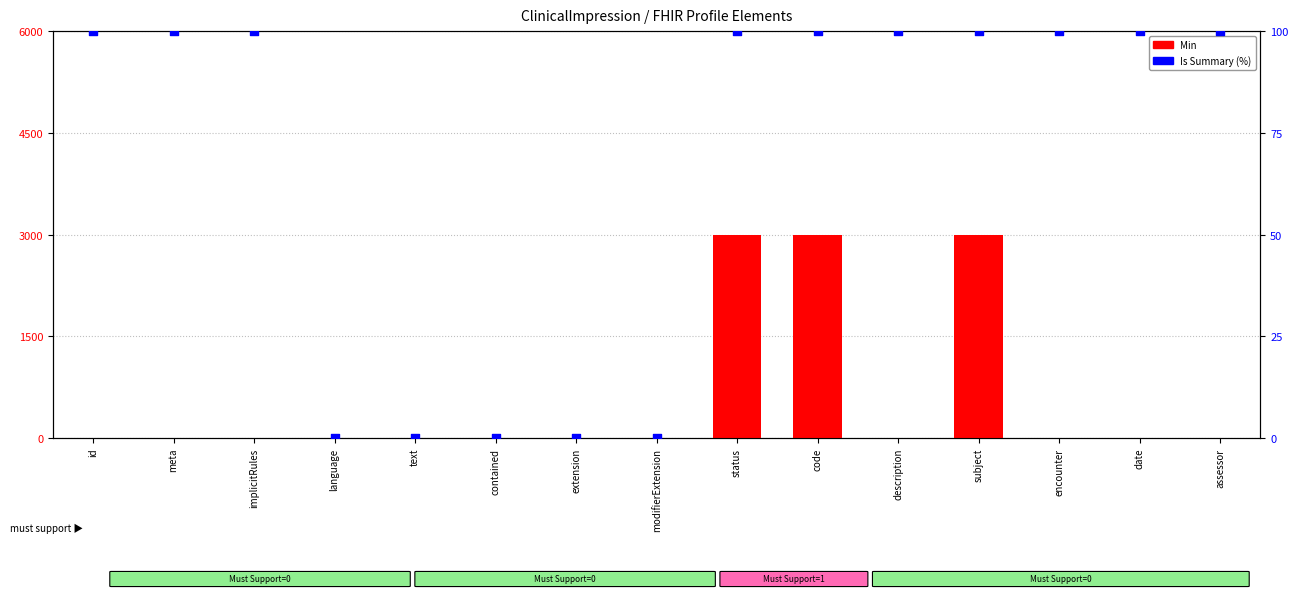

At how many categories does at least one series exceed 1229?

3